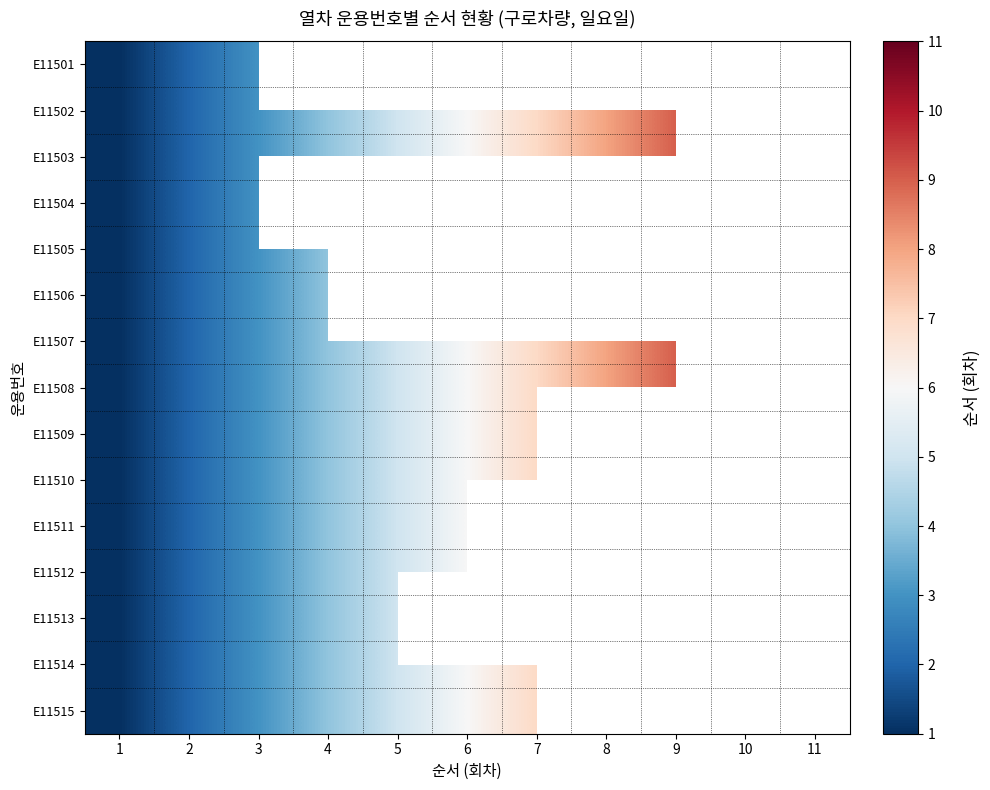

Read the E11503 value at 2.

2.0